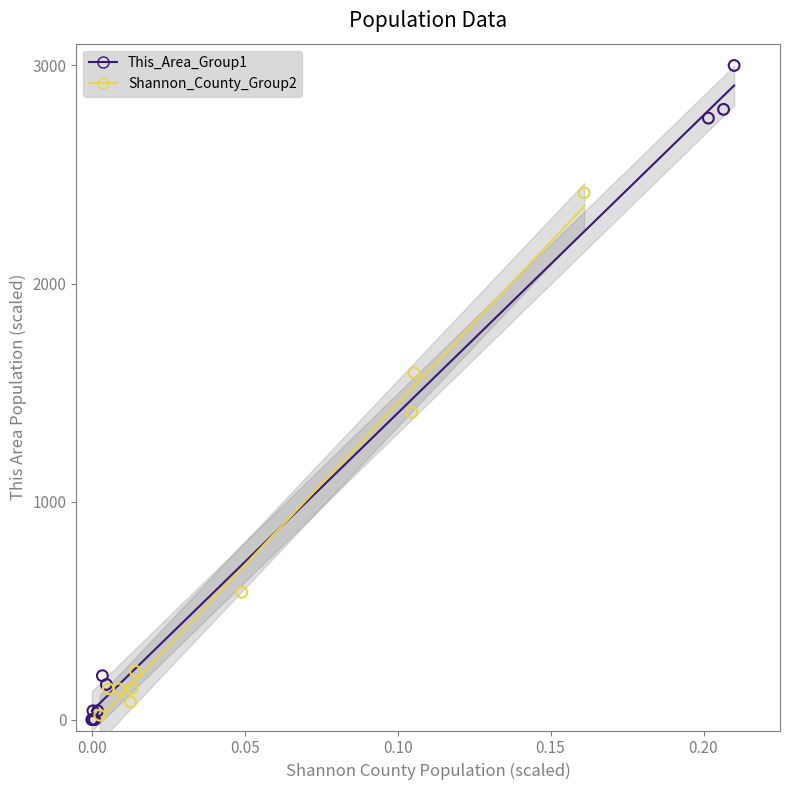

Which series contains the highest Y value?

This_Area_Group1